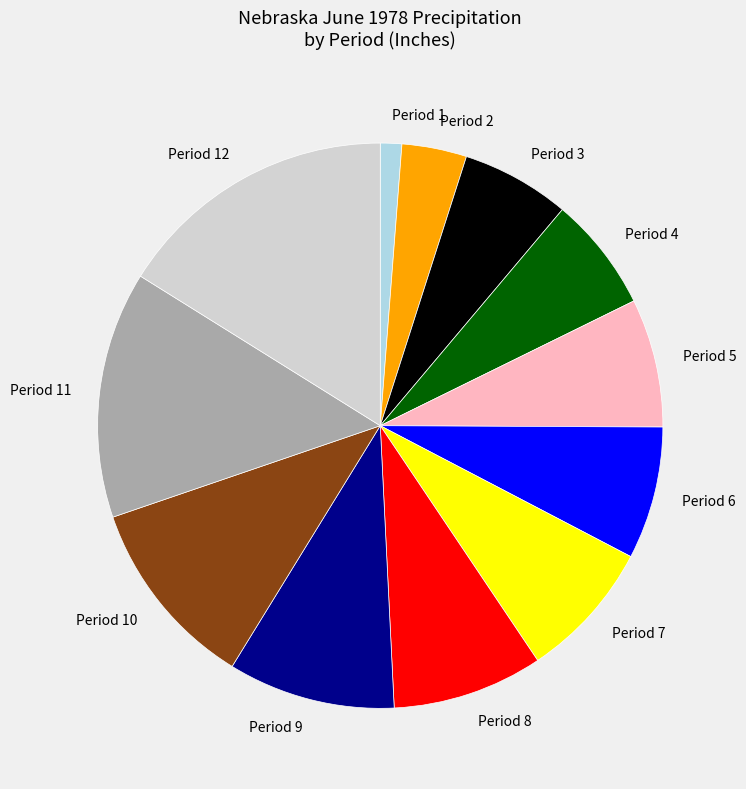

How many slices are in this pie chart?

12